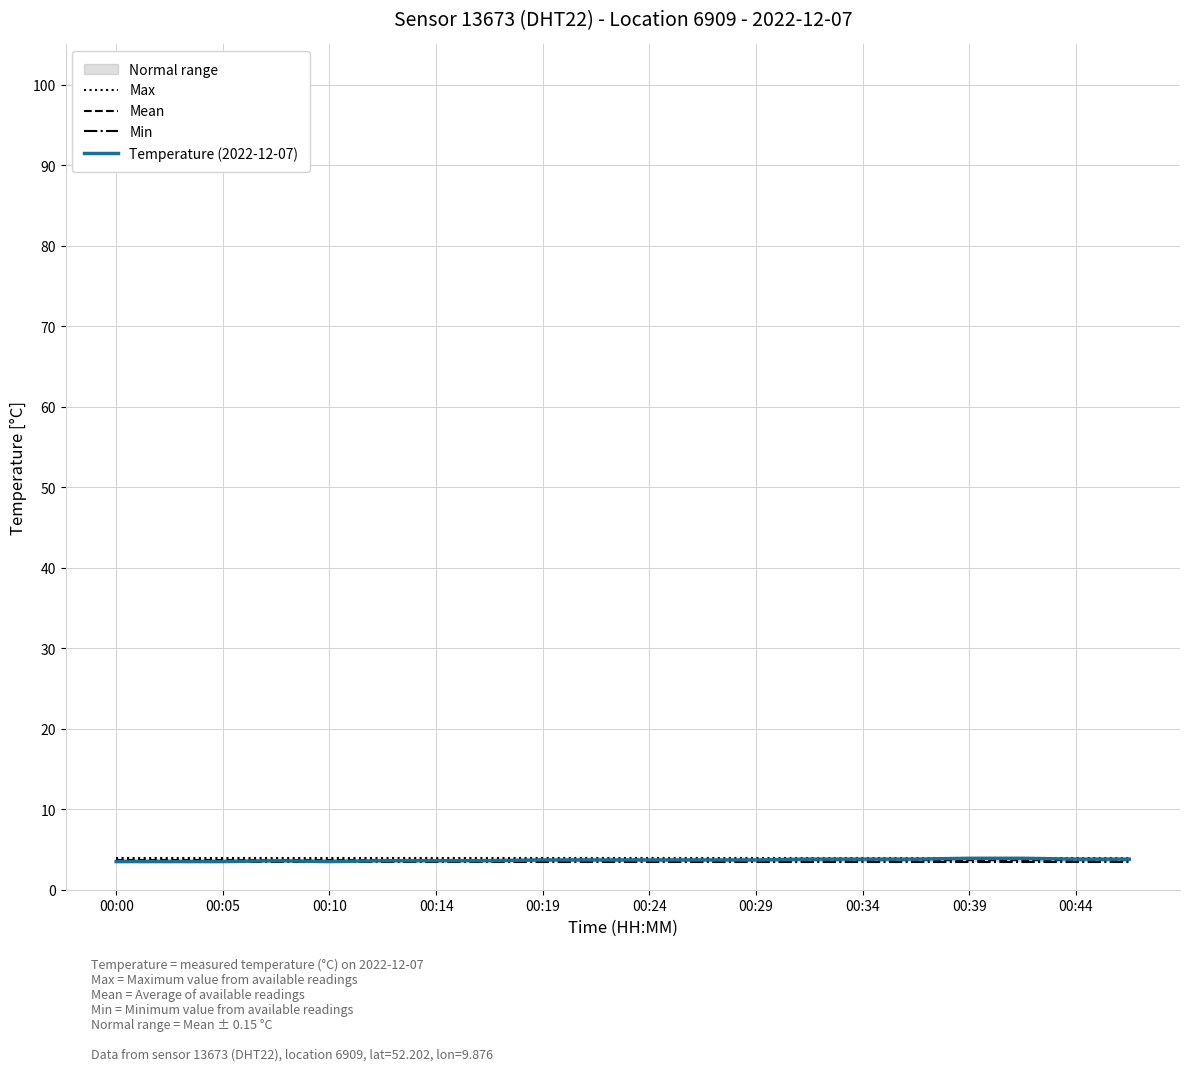

What is the average value of the Max series?

3.9